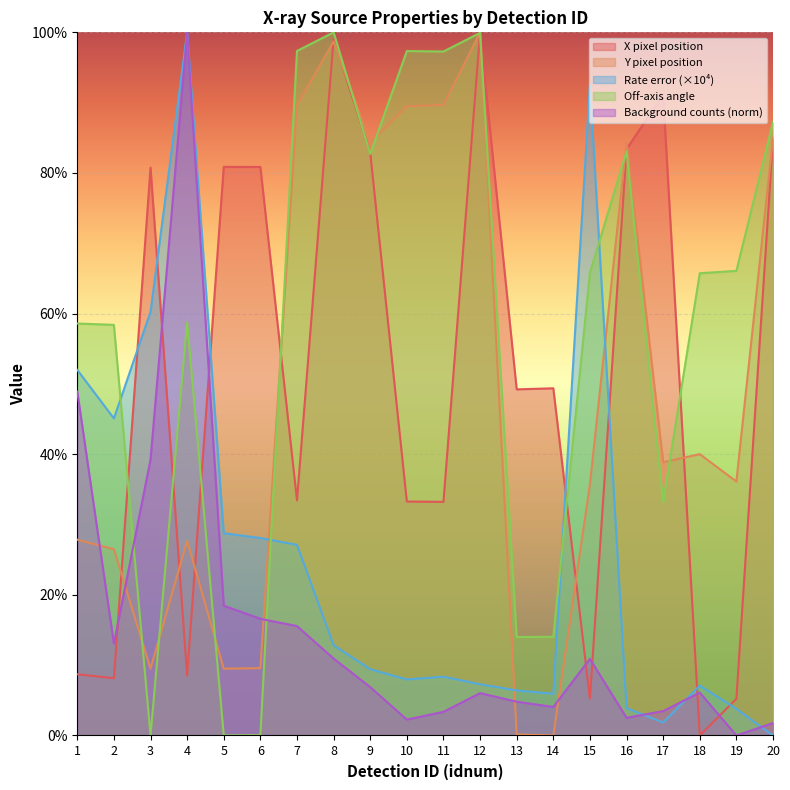

Where do offax and y first cross each other?

2 and 3